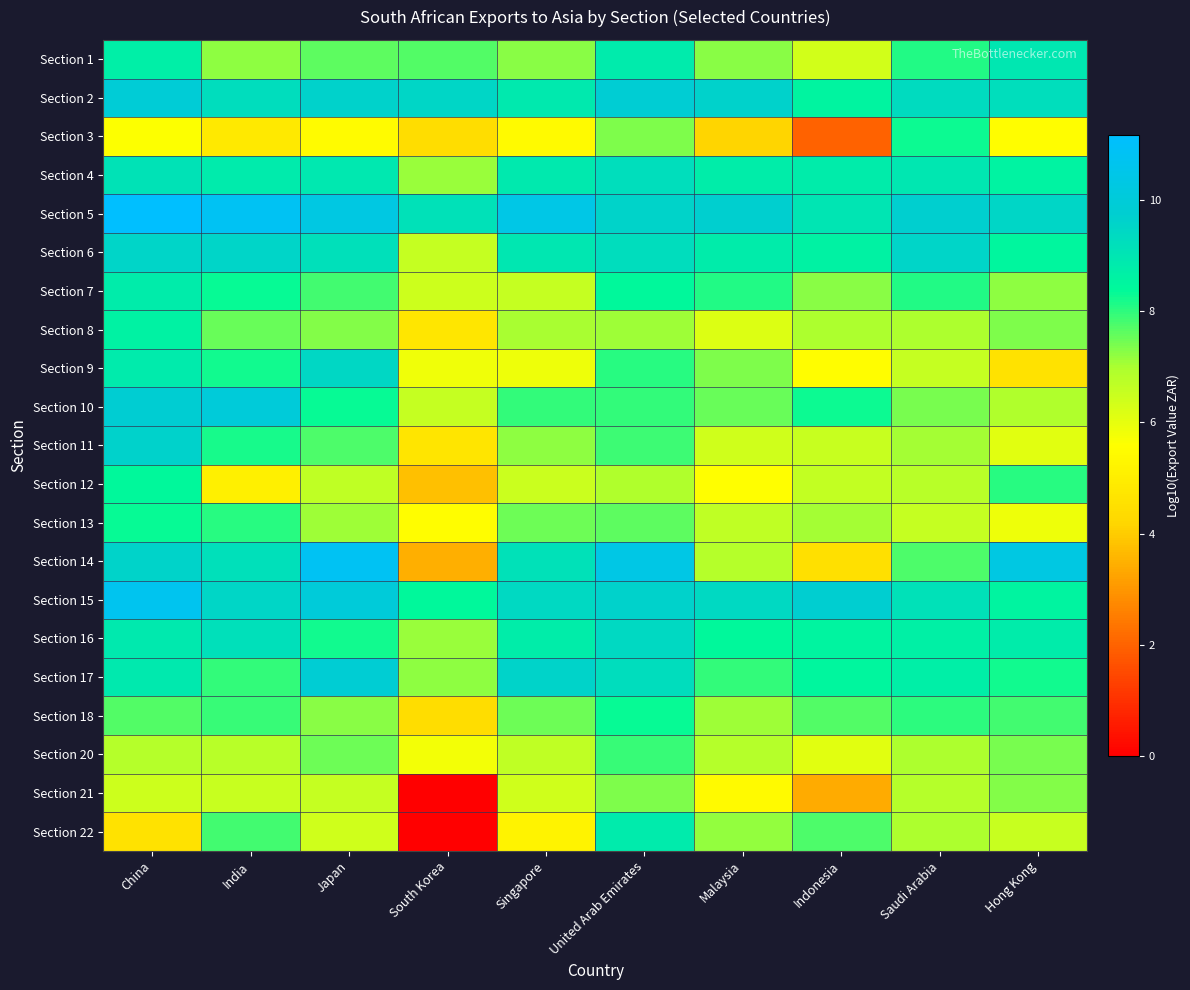

At Singapore, list the series in order from smallest to largest.

Section 22, Section 3, Section 9, Section 21, Section 12, Section 7, Section 20, Section 8, Section 11, Section 1, Section 18, Section 13, Section 10, Section 16, Section 4, Section 2, Section 6, Section 14, Section 15, Section 17, Section 5